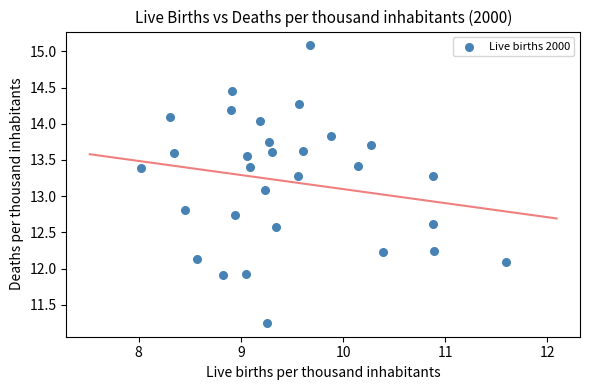

What Y value in the scatter plot is closest to 13?

13.1